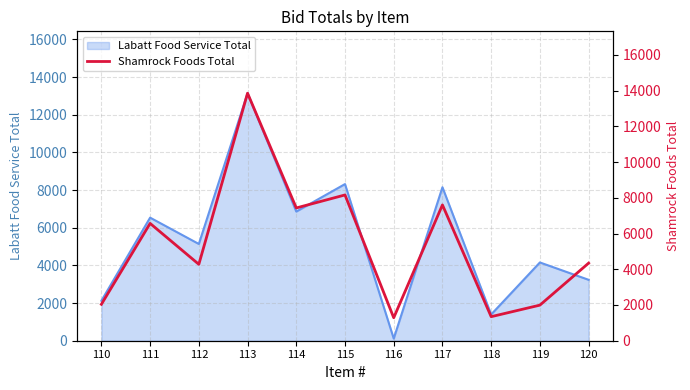

Between 117 and 112, which is larger?

117